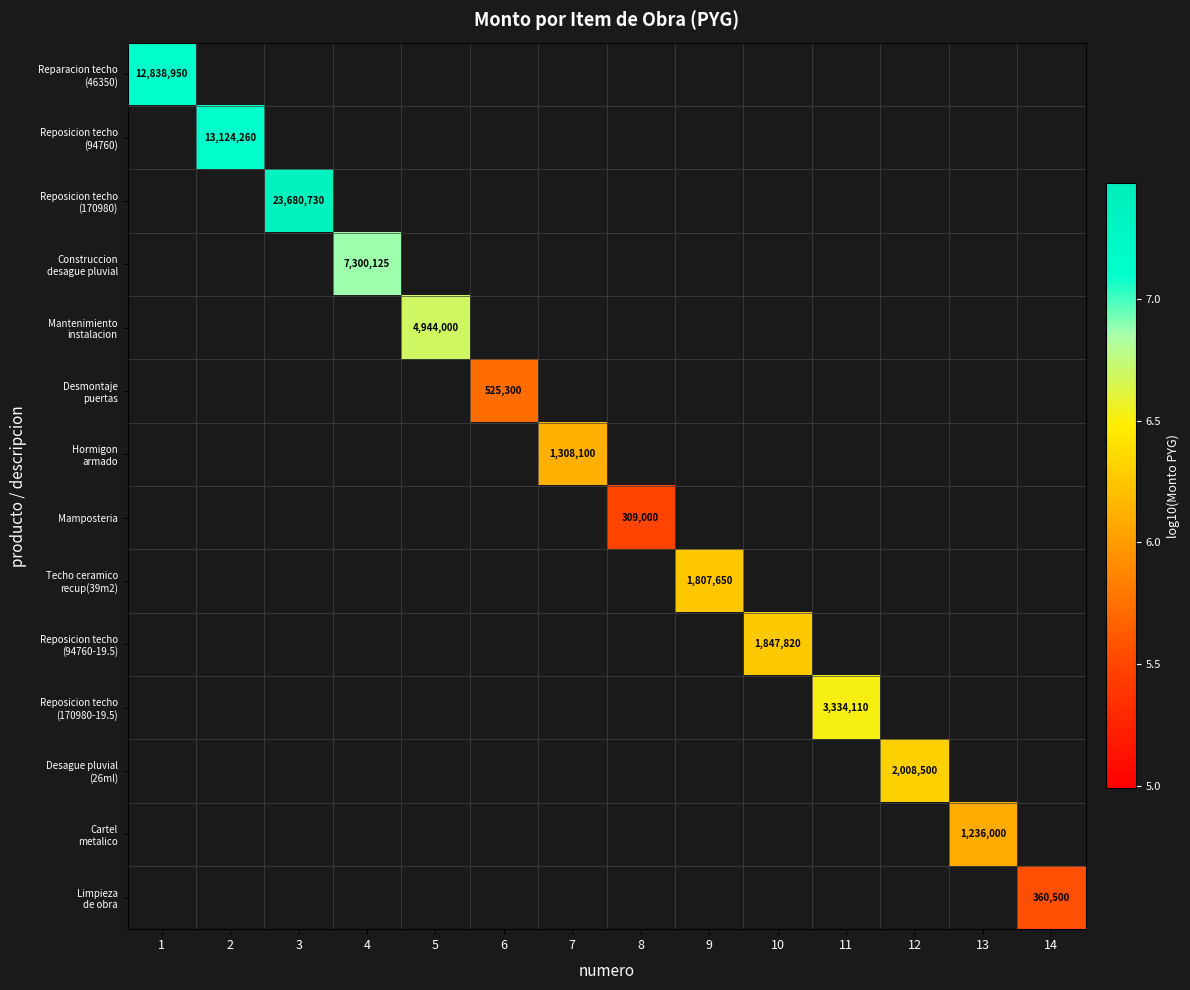

At which category does the chart reach its peak across all series?

3